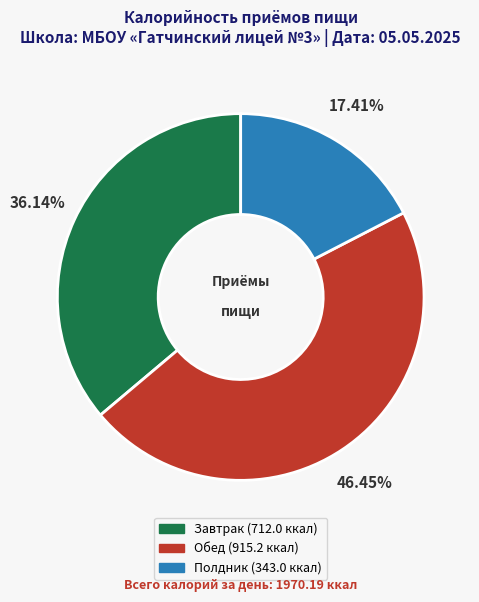

What percentage is the Завтрак slice, to the nearest percent?

36%